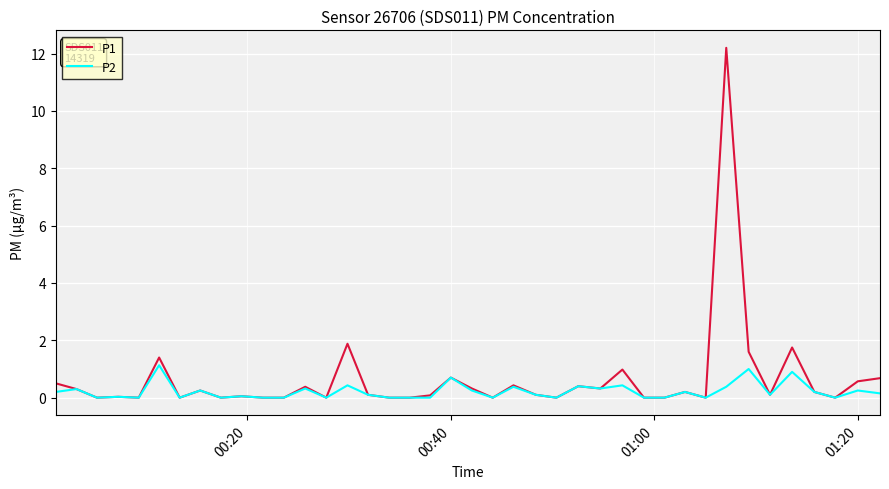

Which series has the largest range (max minus min)?

P1